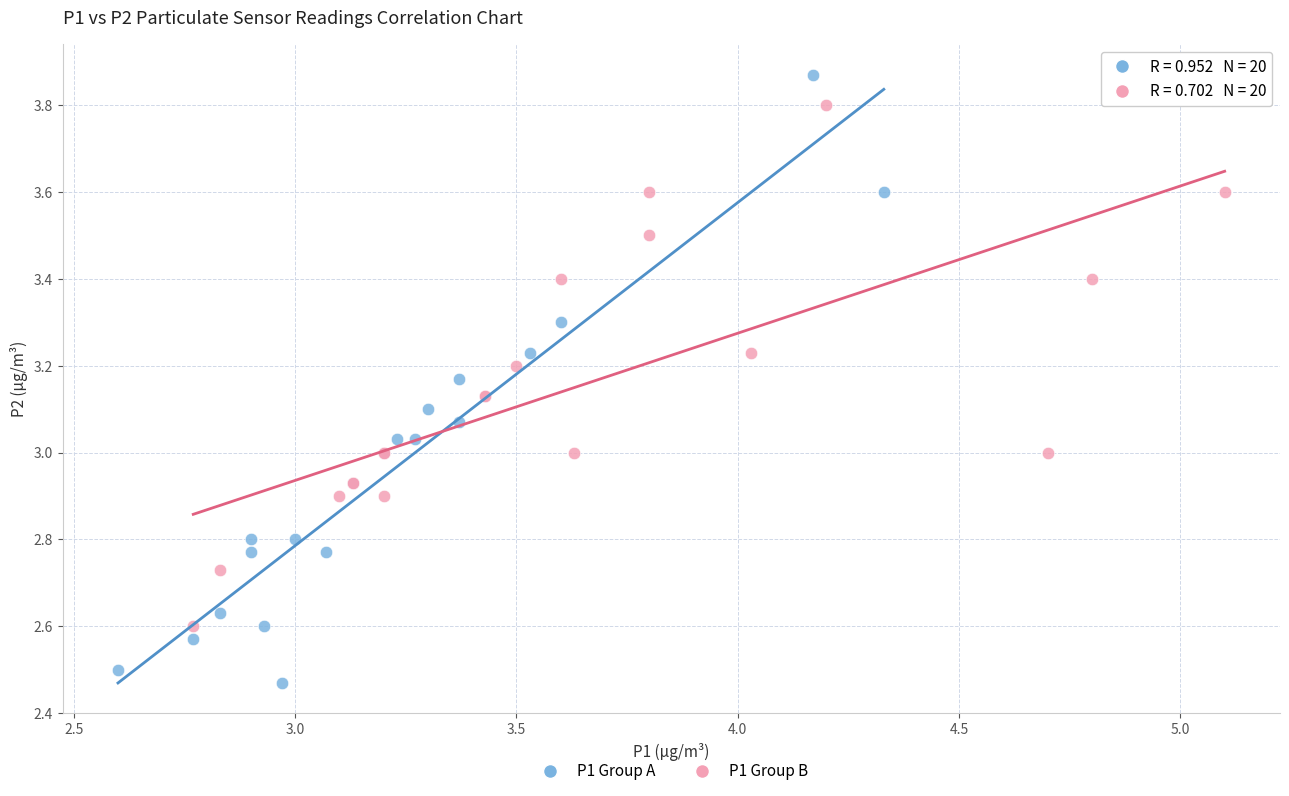

What are all the series names shown in the legend?

P1 Group A, P1 Group B